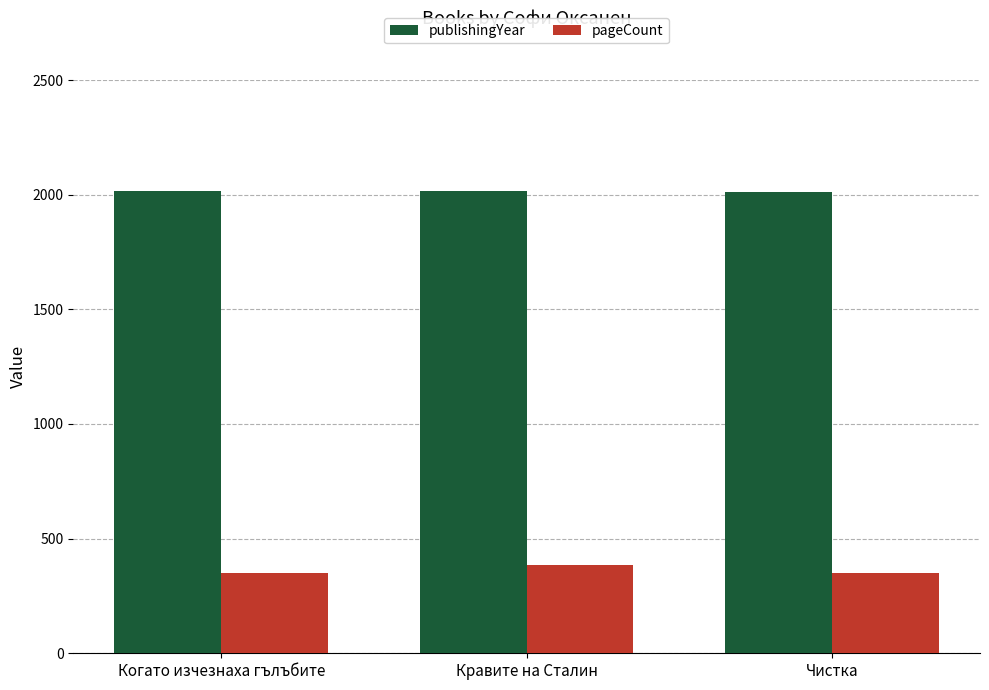

Where is publishingYear nearest to the value 2015?

Когато изчезнаха гълъбите